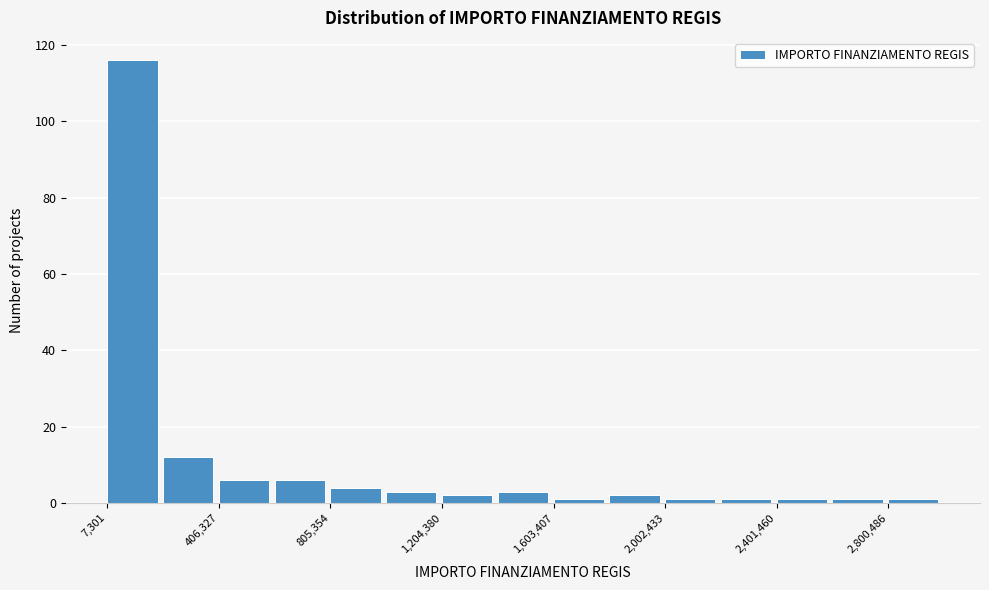

Read against the x-axis, roughly where is the centre of the tallest bar?

100000